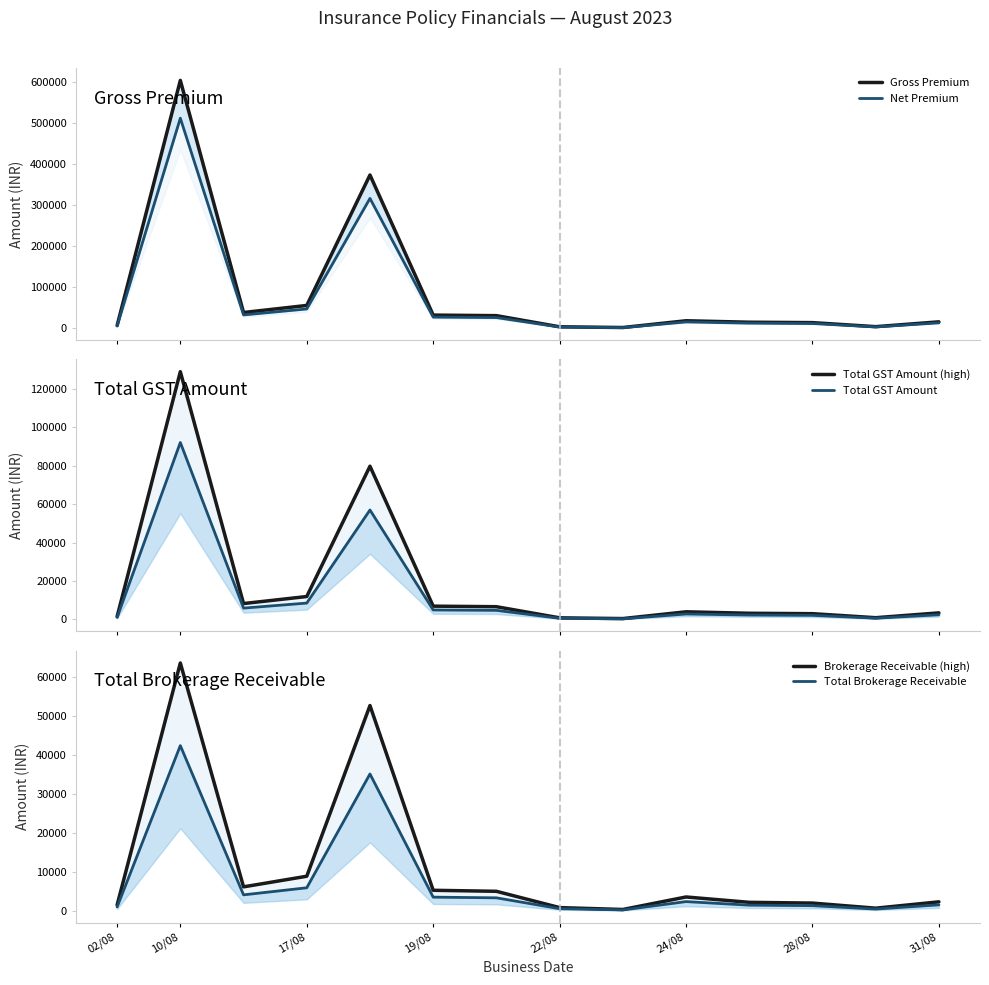

The Total GST Amount series shows 2150.8 at 28/08. True or false?

True